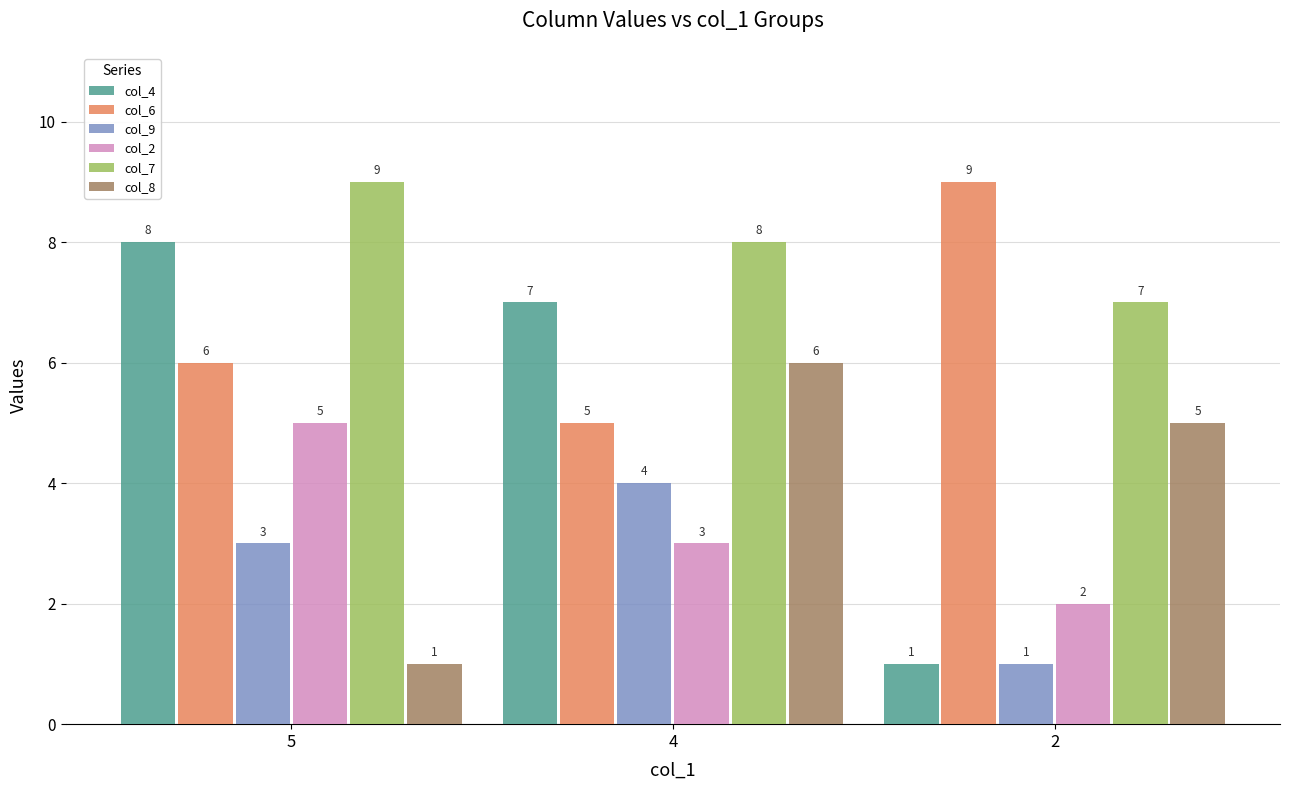

Reading left to right, what are all the values shown in this chart?

col_4: 5=8	4=7	2=1
col_6: 5=6	4=5	2=9
col_9: 5=3	4=4	2=1
col_2: 5=5	4=3	2=2
col_7: 5=9	4=8	2=7
col_8: 5=1	4=6	2=5